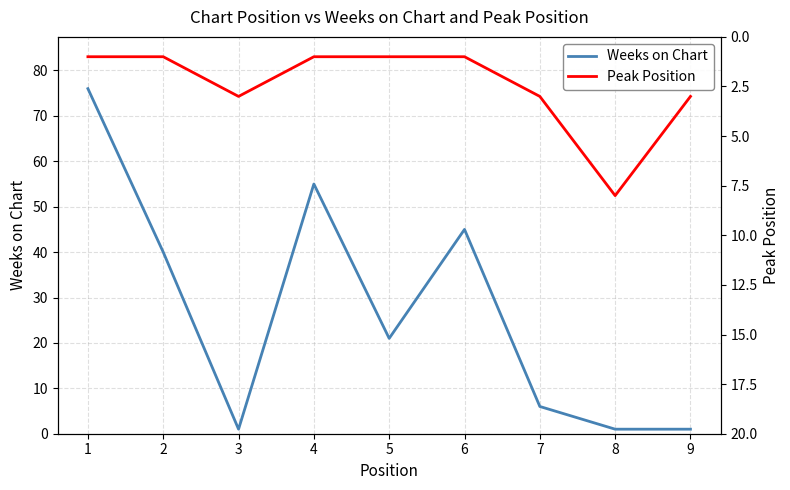

Reading right to left, list all the values displayed in this chart.

Weeks on Chart: 1	1	6	45	21	55	1	40	76
Peak Position: 3	8	3	1	1	1	3	1	1